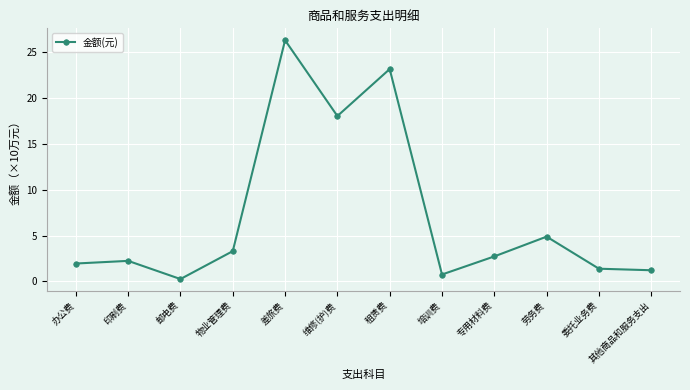

Where is the first local minimum?

邮电费